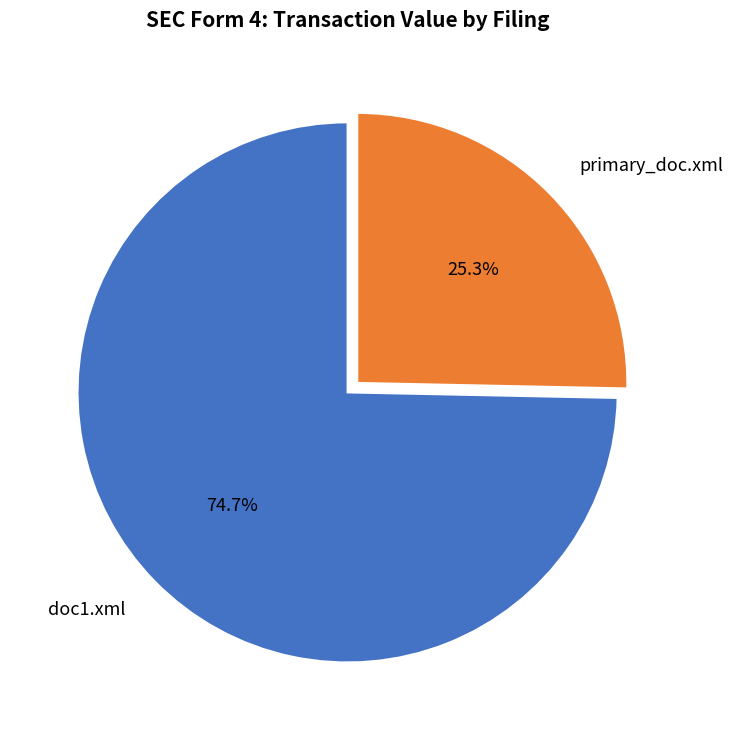

To the nearest percent, what is the average slice percentage?

50%